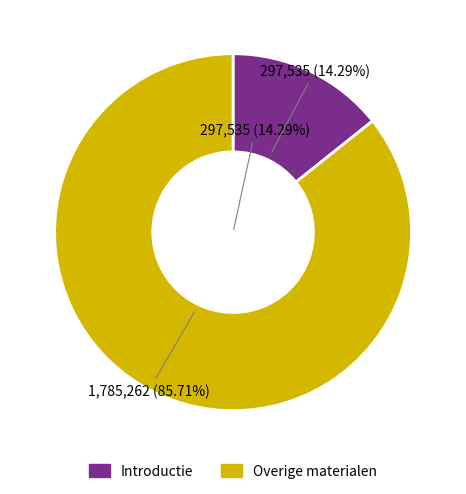

Is it true that Introductie op de geschiedenis van Nederland is 14% of the pie?

True